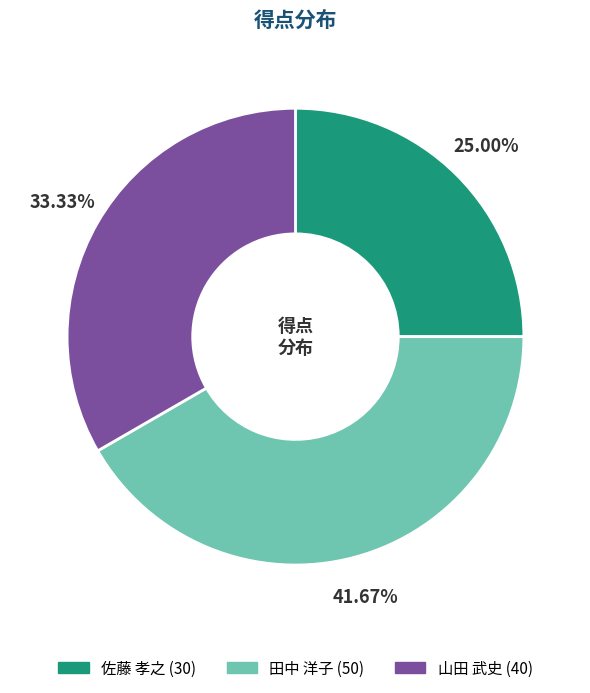

What is the smallest slice in the pie chart?

佐藤 孝之